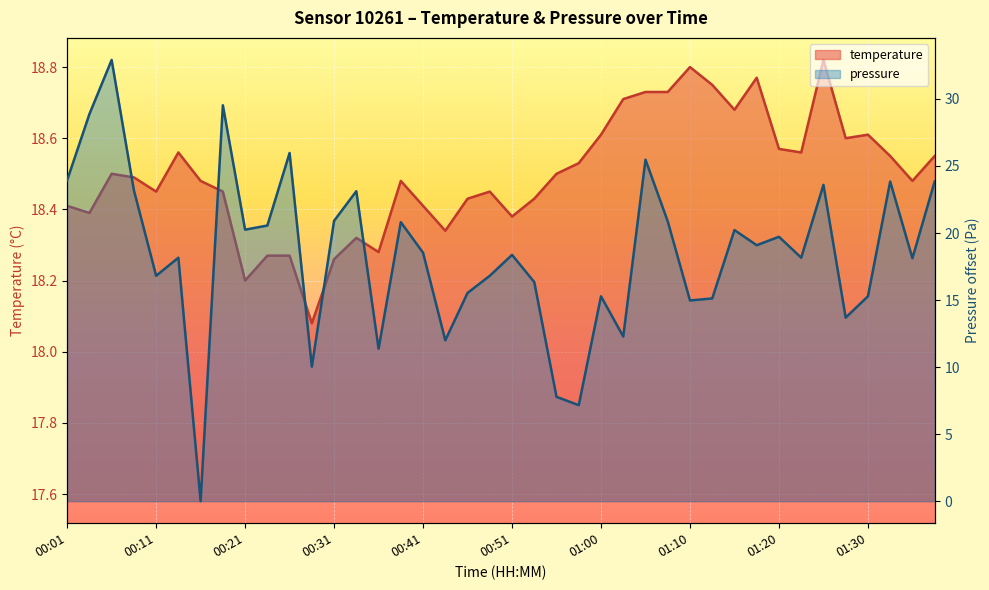

How many data points does each series have?

40